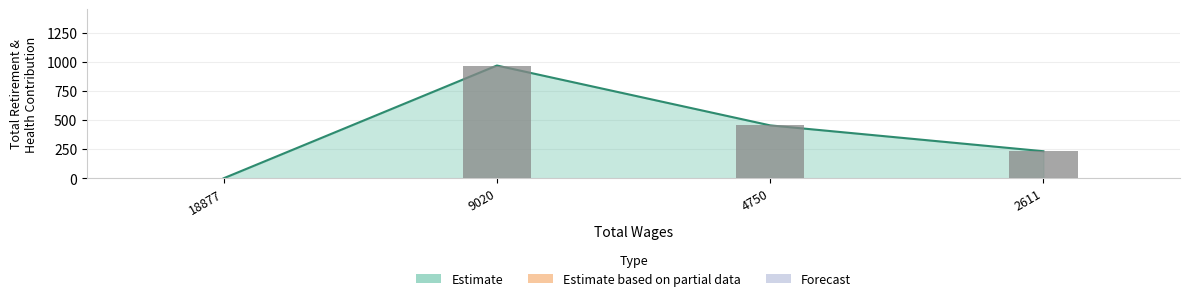

Reading left to right, list all the values displayed in this chart.

18877.0=0	9020.0=968	4750.0=454	2611.0=232